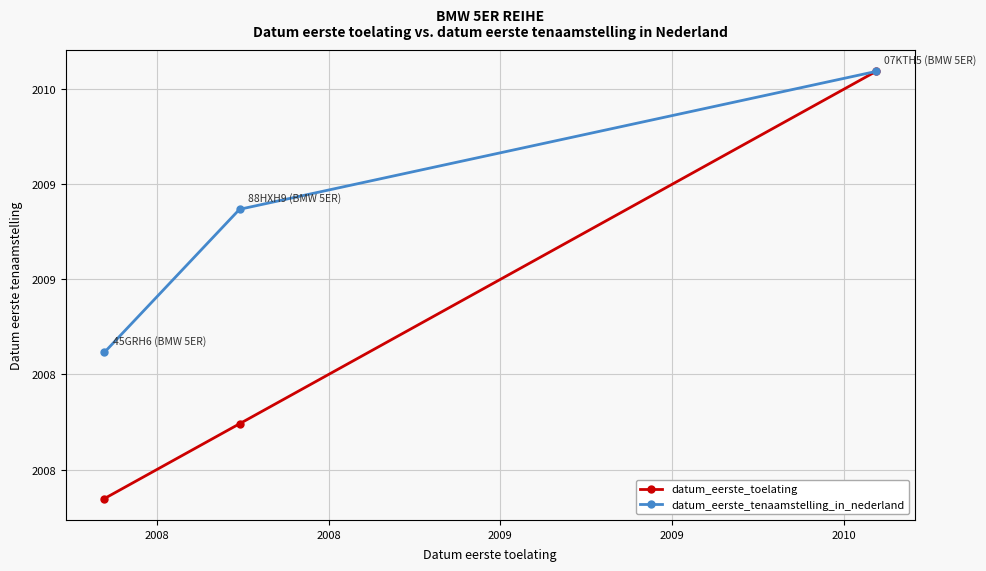

Rank the series by their maximum value, from highest to lowest.

datum_eerste_toelating, datum_eerste_tenaamstelling_in_nederland